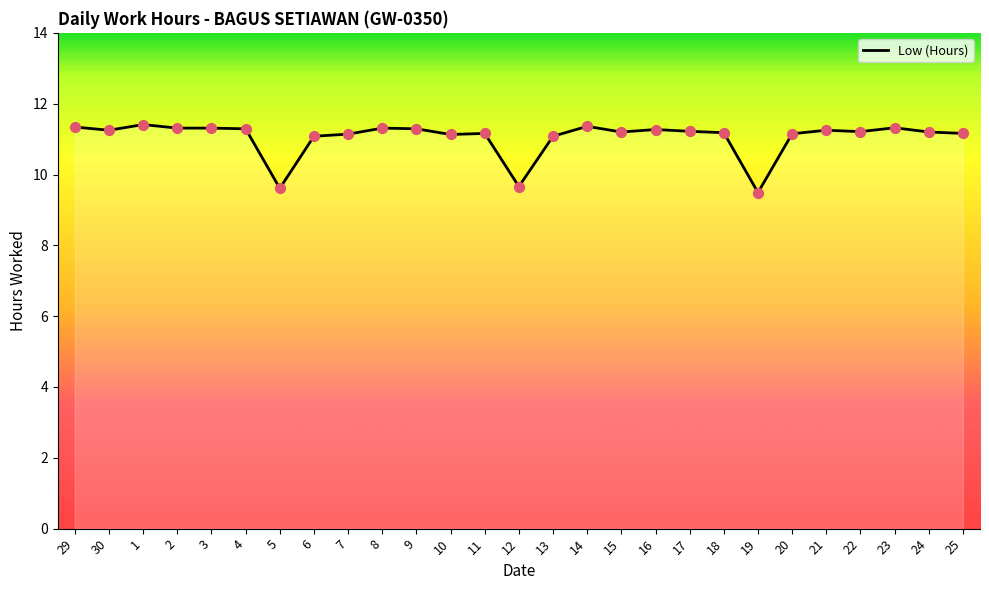

What is the change in value from 5 to 21?

+1.6